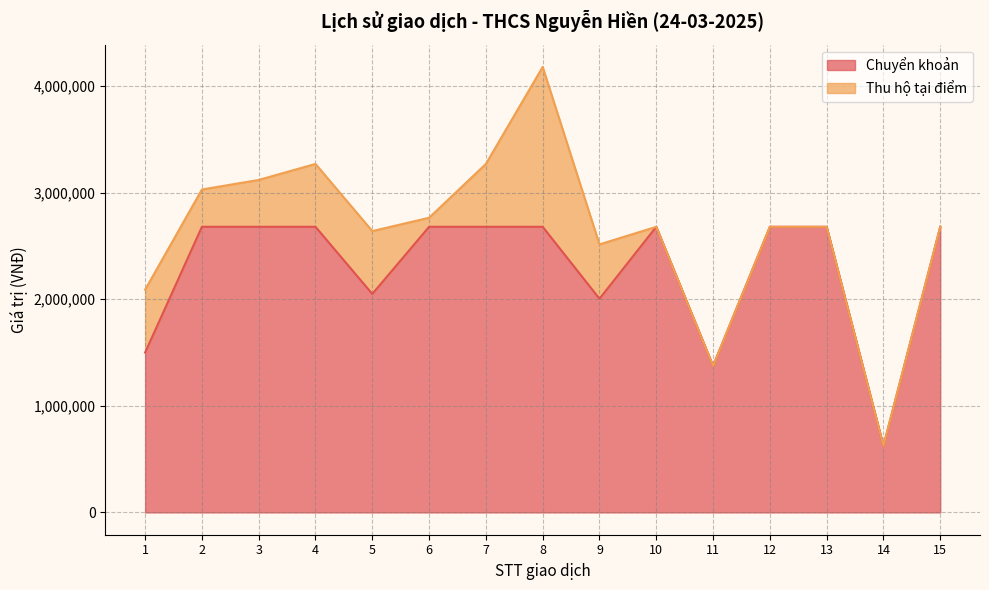

List the labels in order of value, largest first.

2, 3, 4, 6, 7, 8, 10, 12, 13, 15, 5, 9, 1, 11, 14